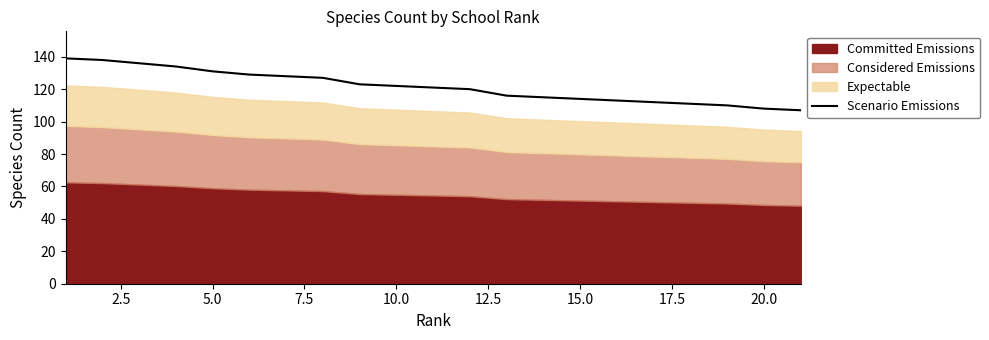

The value of Scenario Emissions at 5.0 is 131. True or false?

True